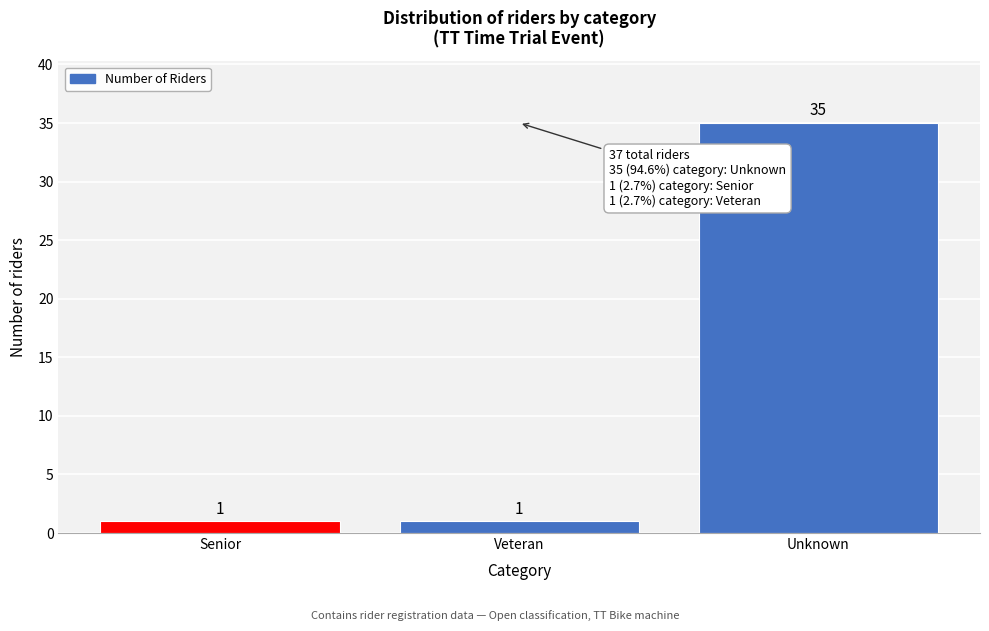

Reading left to right, transcribe all the data shown in this chart.

Senior=1	Veteran=1	Unknown=35